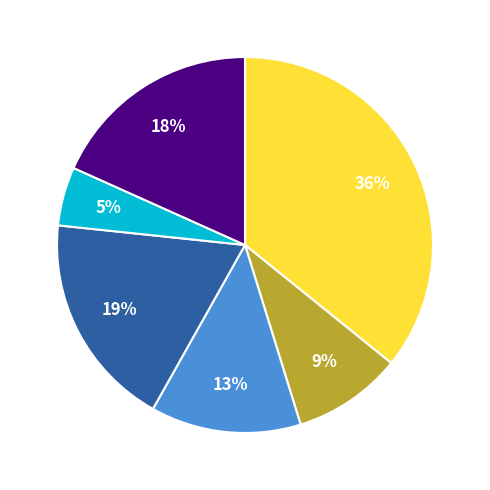

To the nearest percent, what is the difference between the largest and smallest slice percentages?

31%